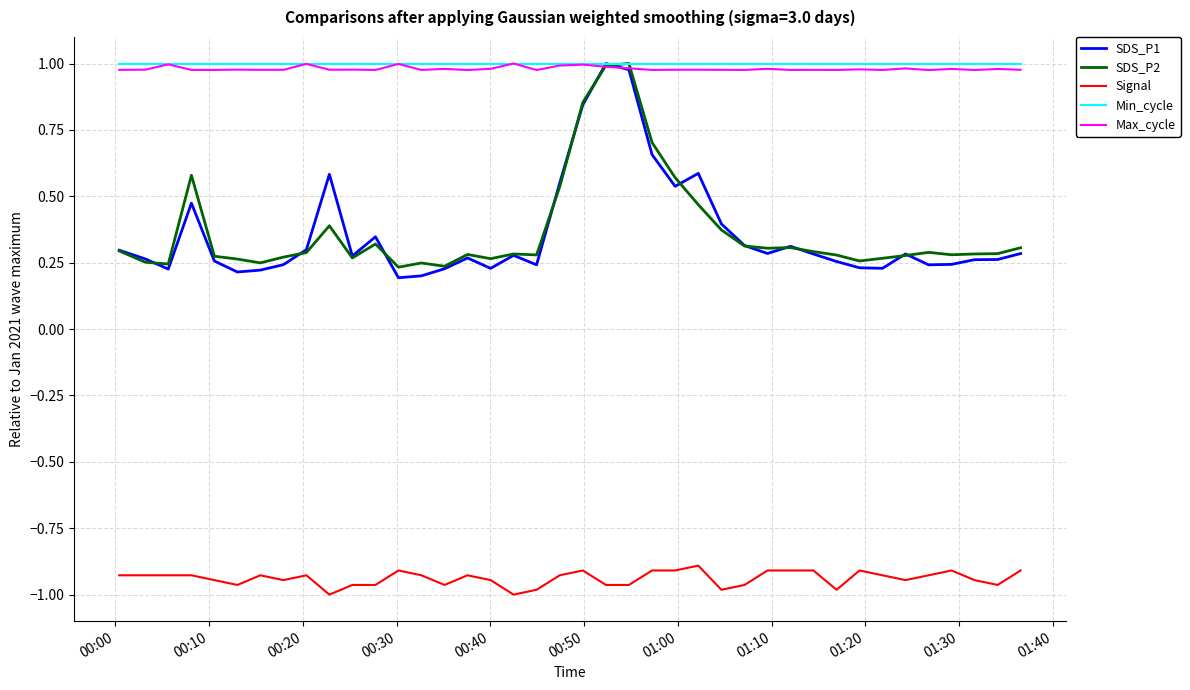

True or false: Min_cycle and Signal cross at least once.

False